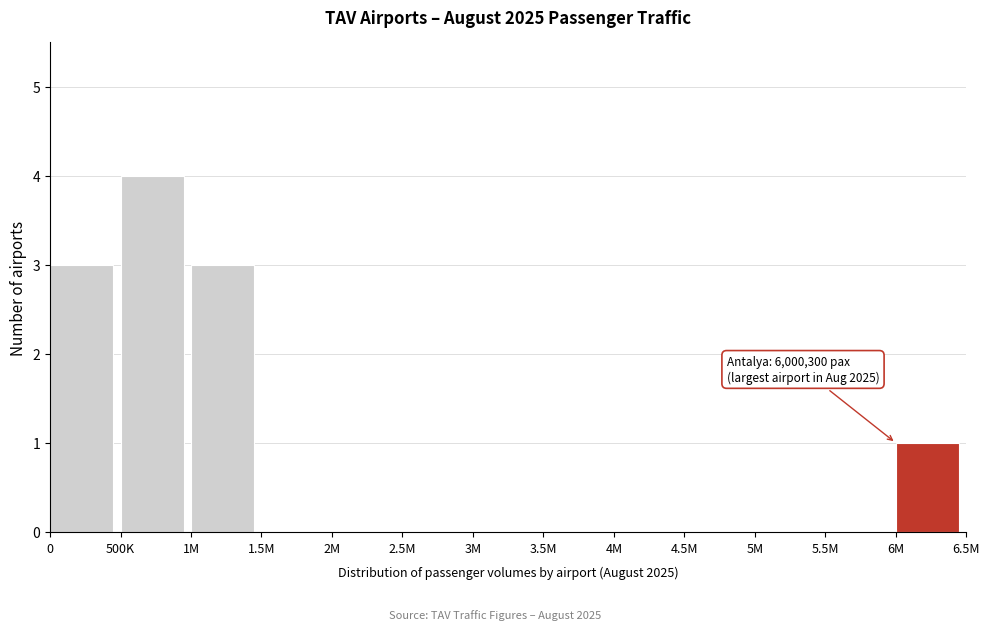

Reading left to right, transcribe all the data shown in this chart.

0=3	500K=4	1M=3	1.5M=0	2M=0	2.5M=0	3M=0	3.5M=0	4M=0	4.5M=0	5M=0	5.5M=0	6M=1